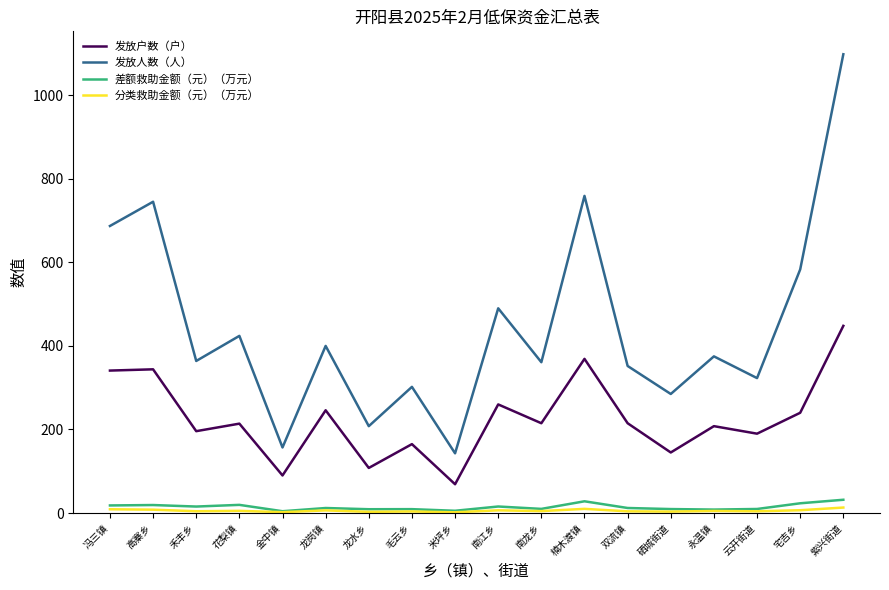

How many values in the 发放人数（人） series are below 375?

9